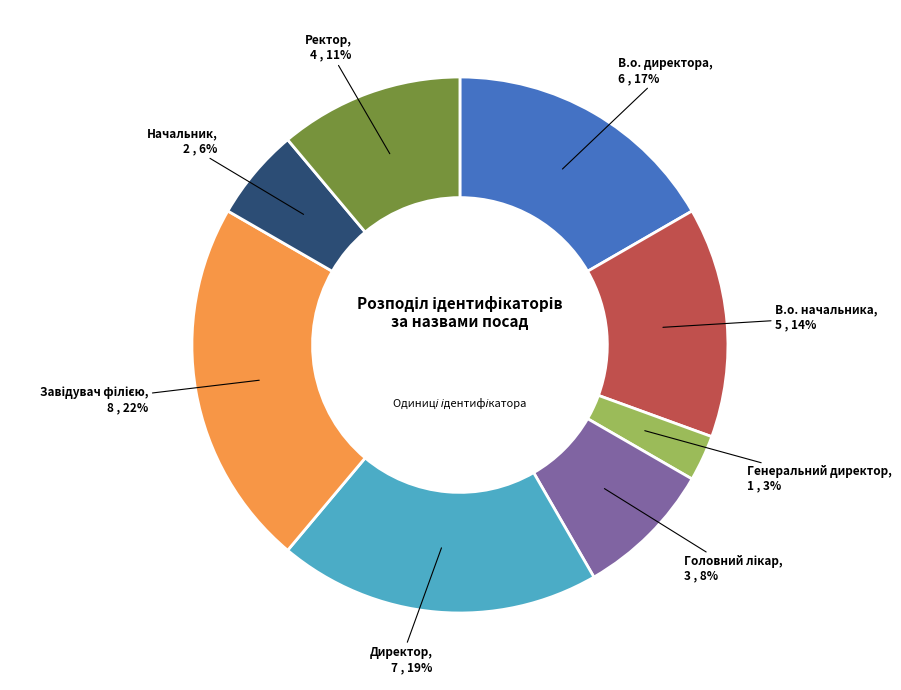

To the nearest percent, what is the difference between the largest and smallest slice percentages?

19%